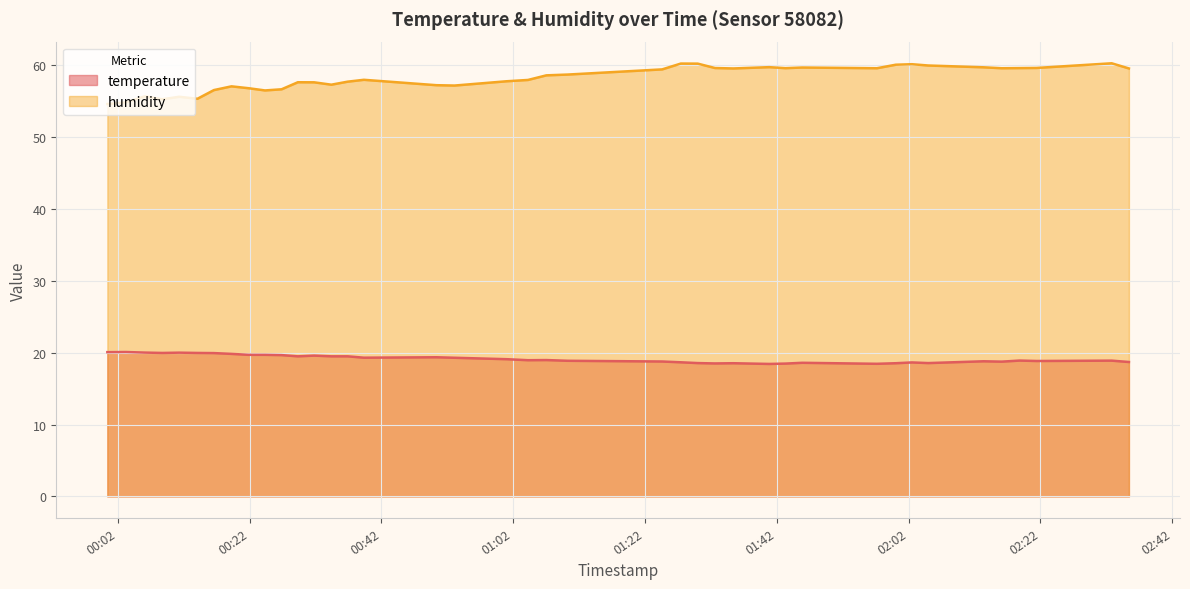

Reading left to right, transcribe all the data shown in this chart.

temperature: 20.1	20.1	20.0	20.0	20.0	20.0	19.9	19.8	19.7	19.7	19.7	19.5	19.6	19.5	19.5	19.3	19.4	19.3	19.1	19.0	19.0	18.9	18.8	18.7	18.6	18.5	18.5	18.4	18.5	18.6	18.5	18.5	18.6	18.6	18.8	18.8	18.9	18.9	18.9	18.7
humidity: 54.6	54.9	55.7	55.3	55.6	55.4	56.6	57.1	56.8	56.5	56.7	57.6	57.6	57.3	57.7	58.0	57.2	57.2	57.8	58.0	58.6	58.7	59.4	60.2	60.2	59.6	59.6	59.8	59.6	59.7	59.6	60.1	60.2	60.0	59.7	59.6	59.6	59.6	60.3	59.6